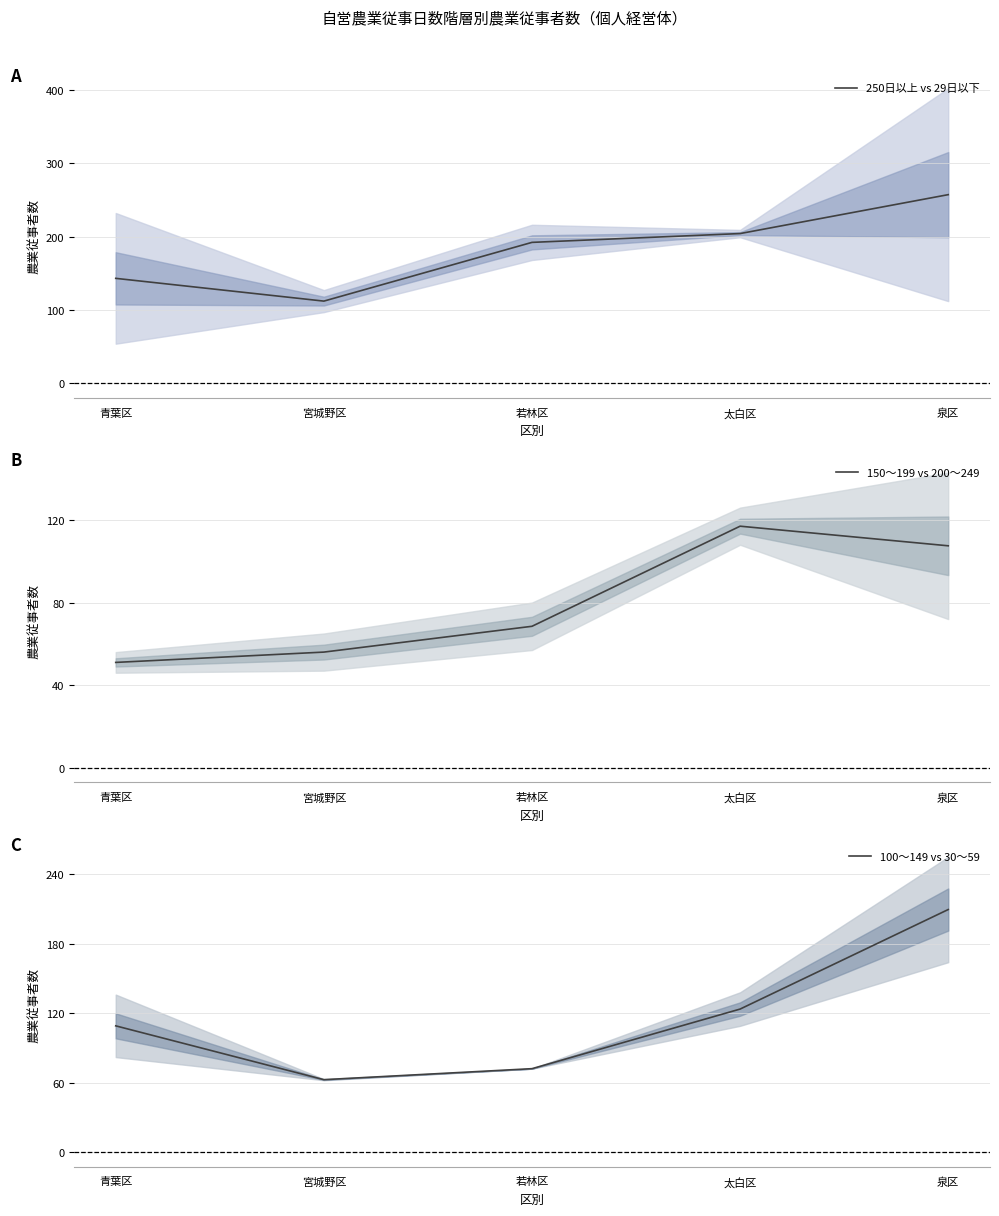

Reading right to left, extract all data points from this chart.

250日以上 vs 29日以下: 泉区=257.0	太白区=204.0	若林区=192.0	宮城野区=112.0	青葉区=143.0
150～199 vs 200～249: 泉区=107.5	太白区=117.0	若林区=68.5	宮城野区=56.0	青葉区=51.0
100～149 vs 30～59: 泉区=209.5	太白区=123.5	若林区=72.0	宮城野区=62.5	青葉区=109.0